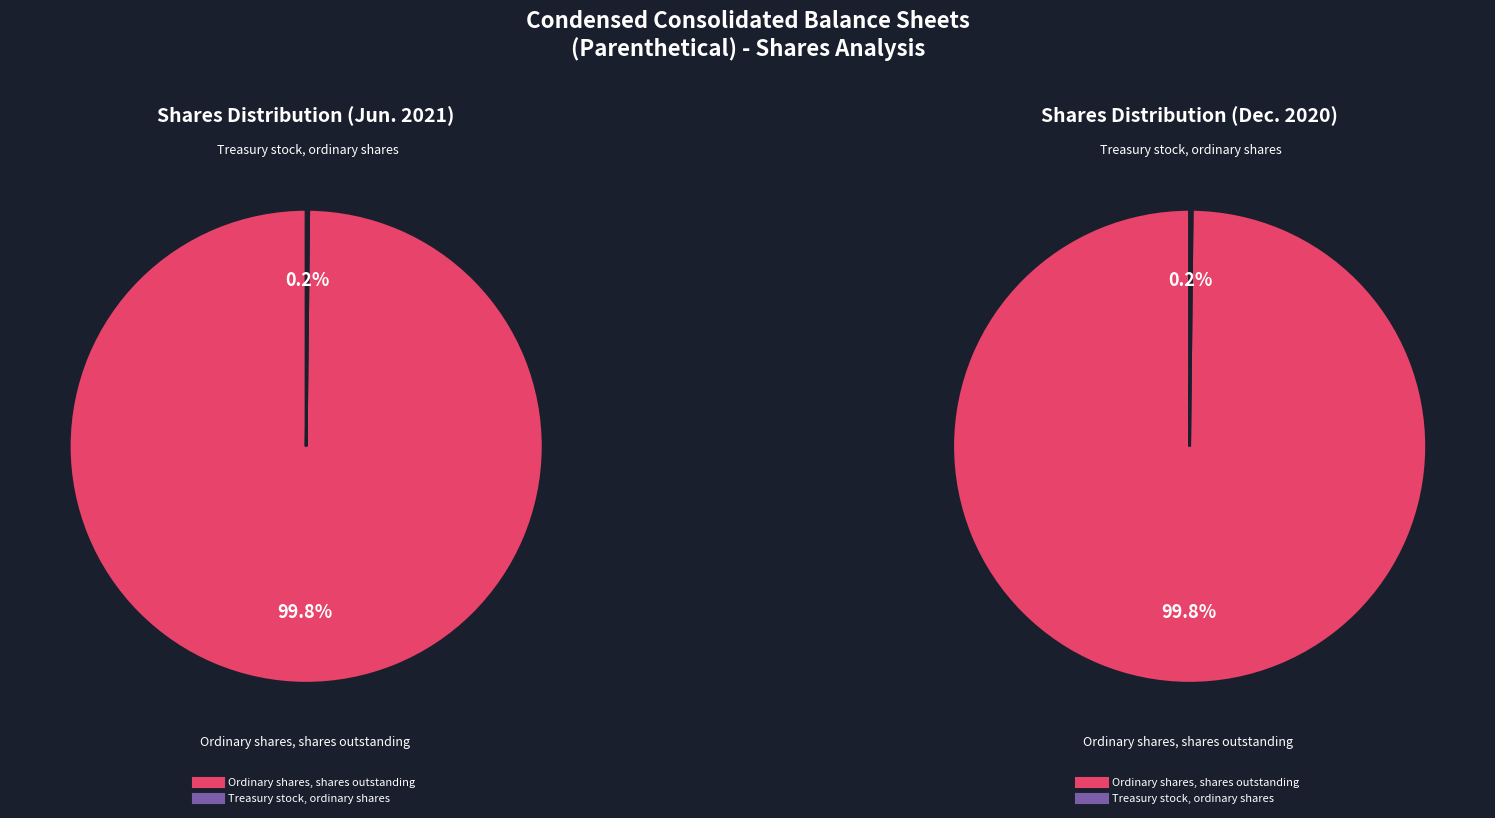

To the nearest percent, what portion does Ordinary shares, shares issued represent?

100%